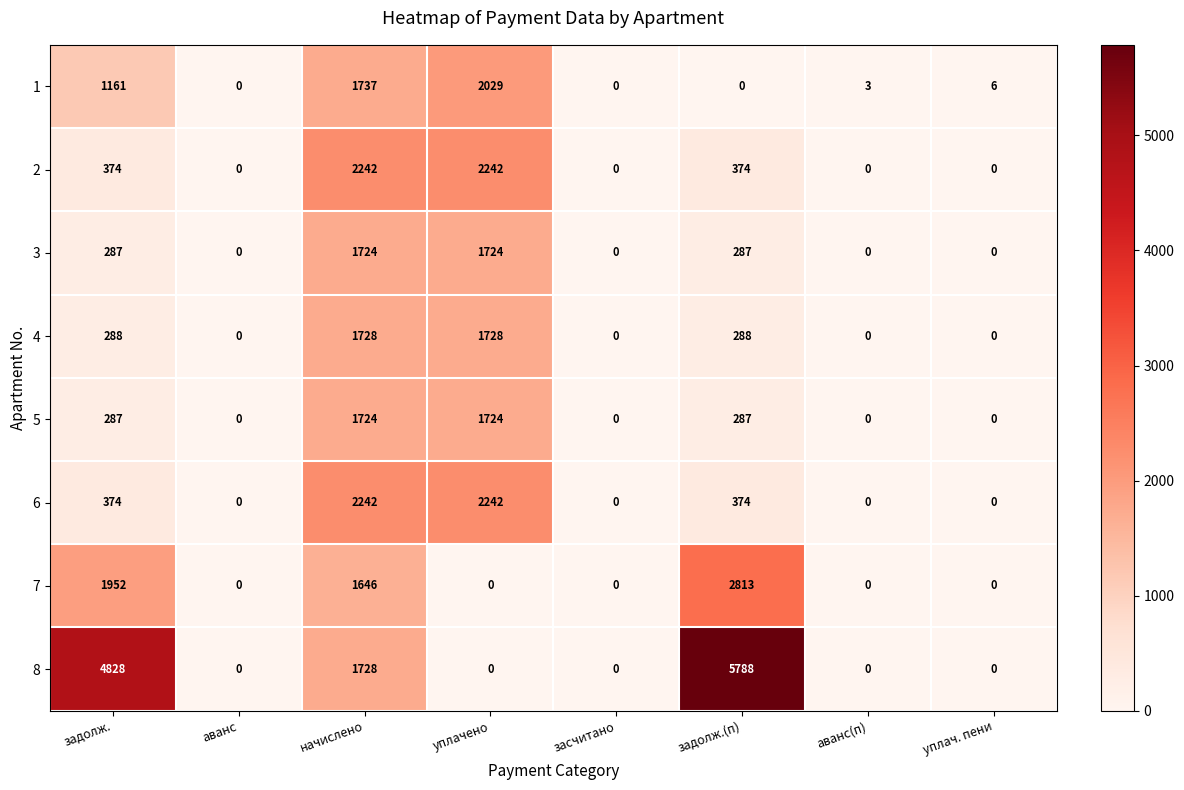

The value of 7 at уплач. пени is 0. True or false?

True